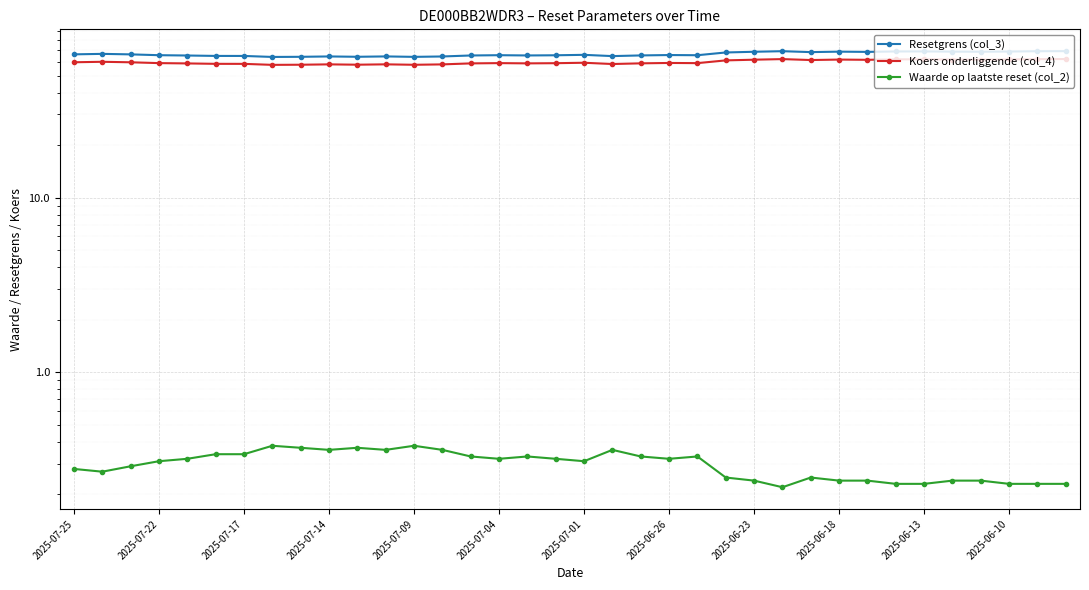

How many data points in Resetgrens (col_3) are less than 65?

10